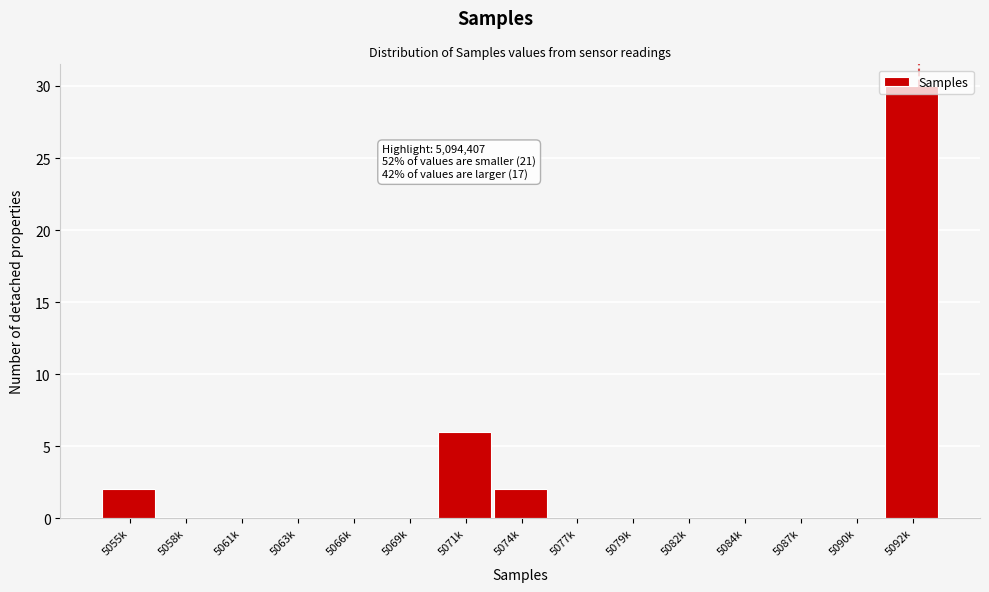

Is it true that the value at 5087k is 0?

True